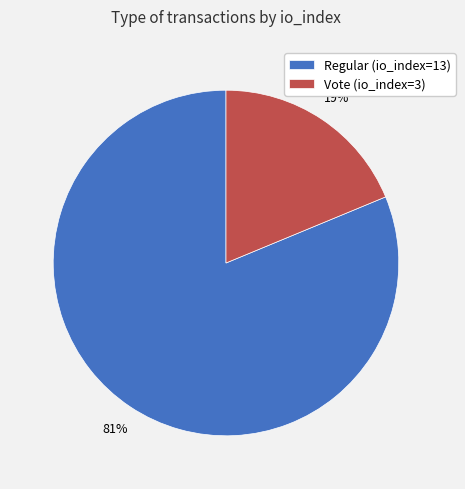

What percentage is the Regular (io_index=13) slice, to the nearest percent?

81%